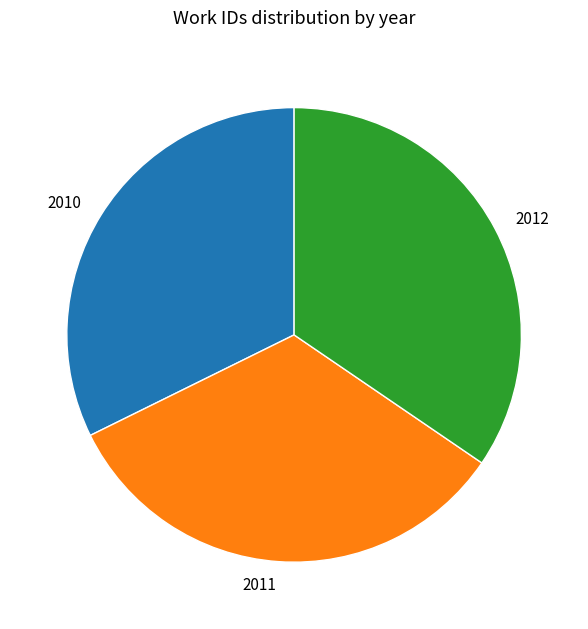

How many segments does this pie chart have?

3